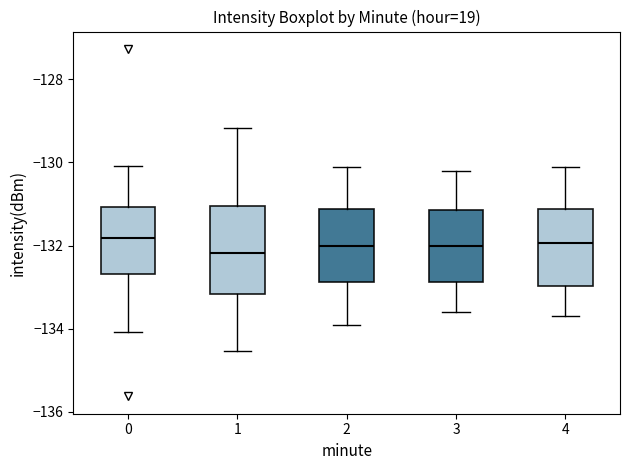

Where does the upper whisker of the box at x = 1 end on the y-axis? The values are not printed on the chart, so give them approximately, as read against the axis.

-129.2